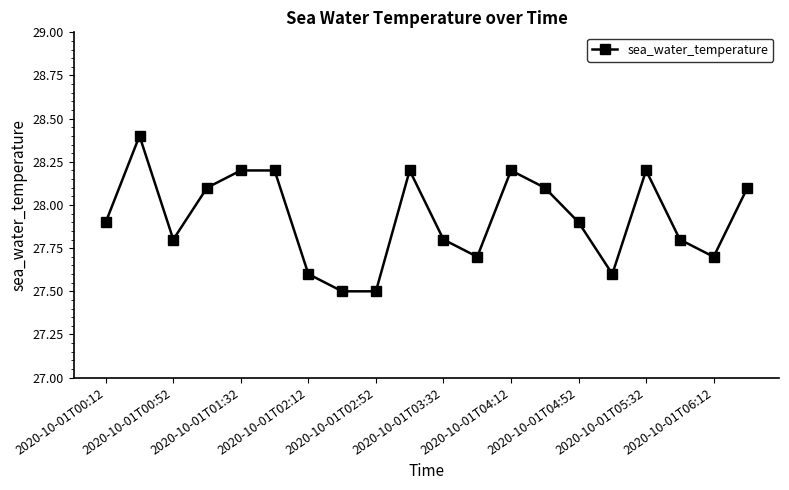

Reading right to left, what are all the values shown in this chart?

28.1	27.7	27.8	28.2	27.6	27.9	28.1	28.2	27.7	27.8	28.2	27.5	27.5	27.6	28.2	28.2	28.1	27.8	28.4	27.9